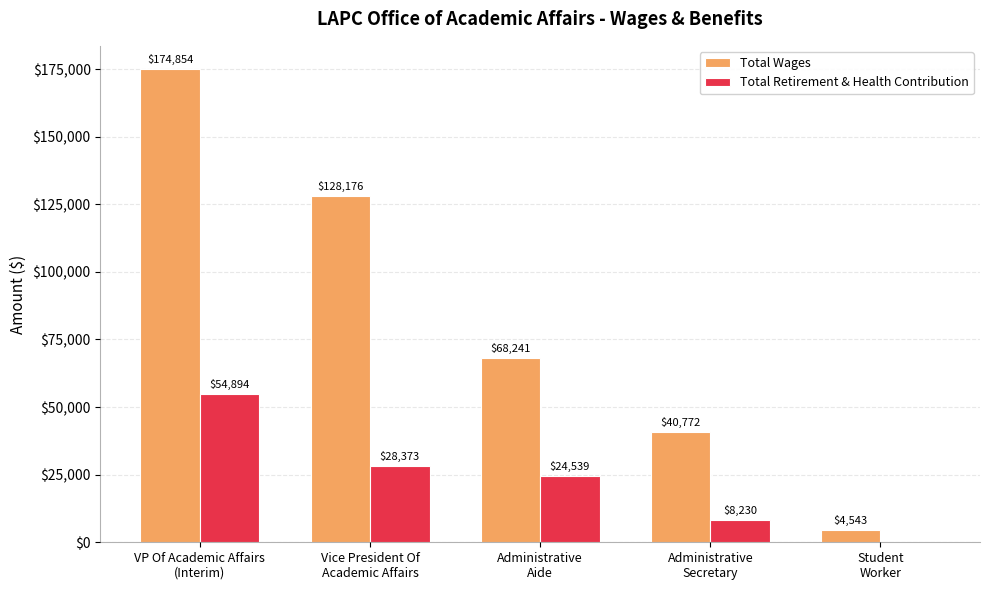

Does the chart contain stacked bars?

No